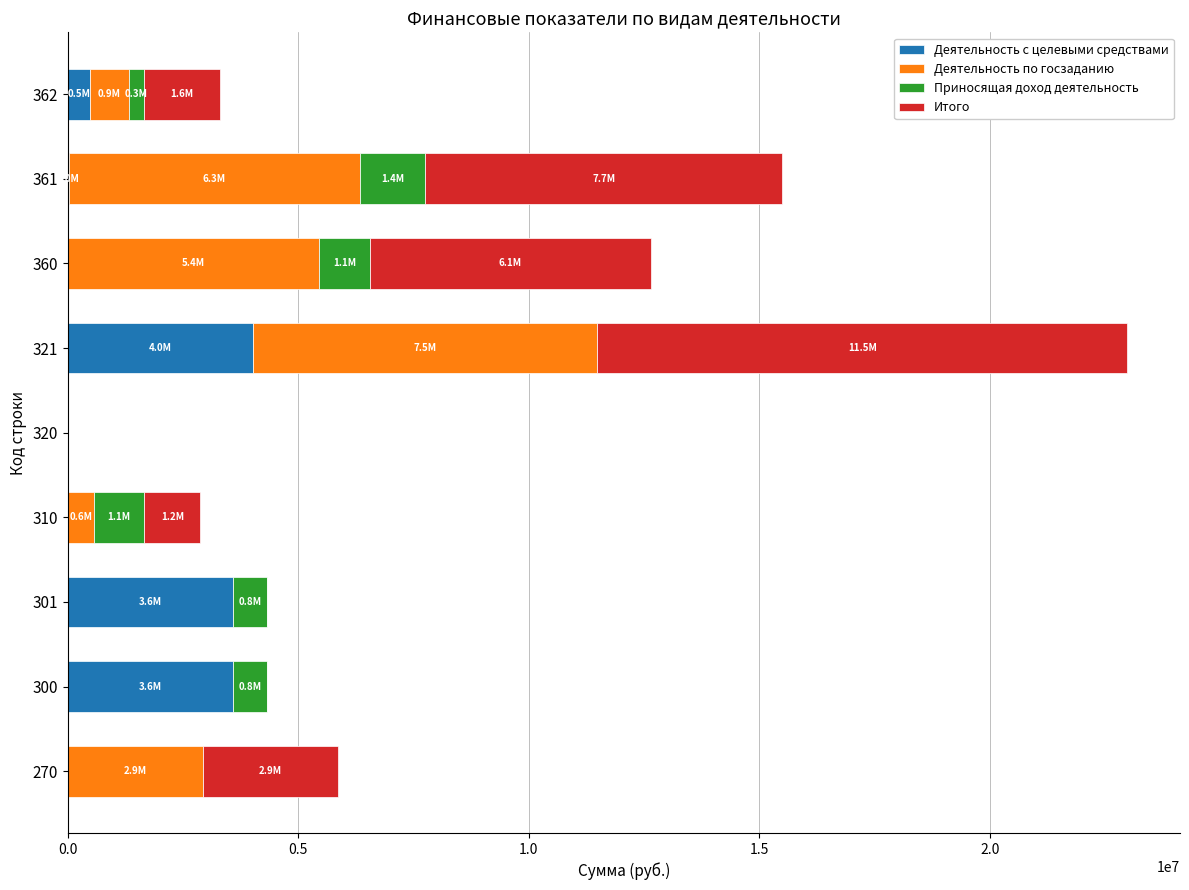

At which category is the sum across all series the highest?

321